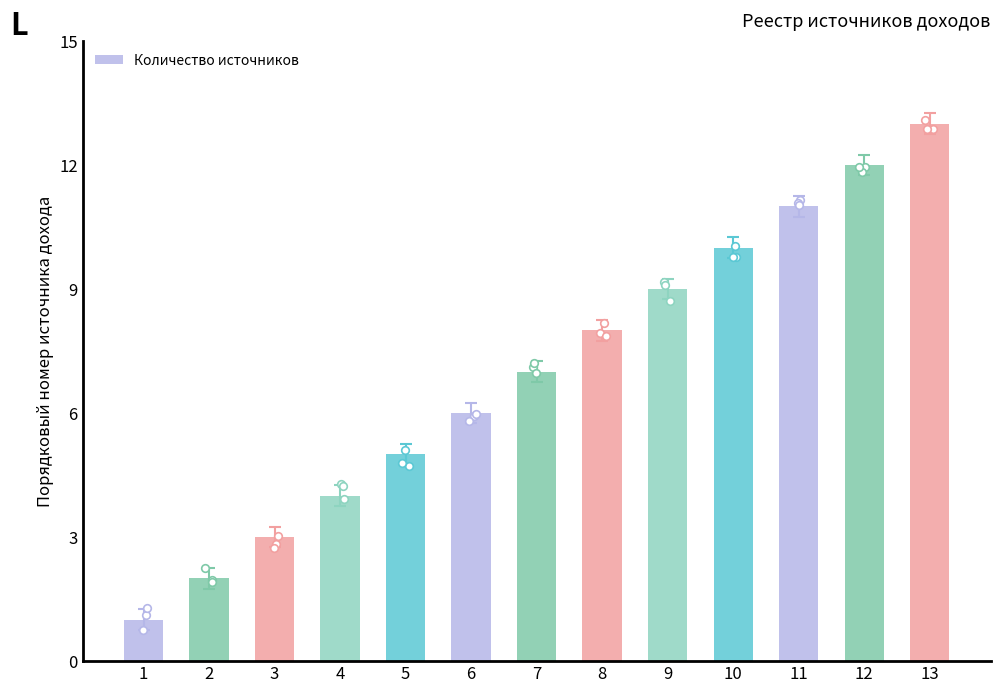

Which has a higher value, 10 or 4?

10